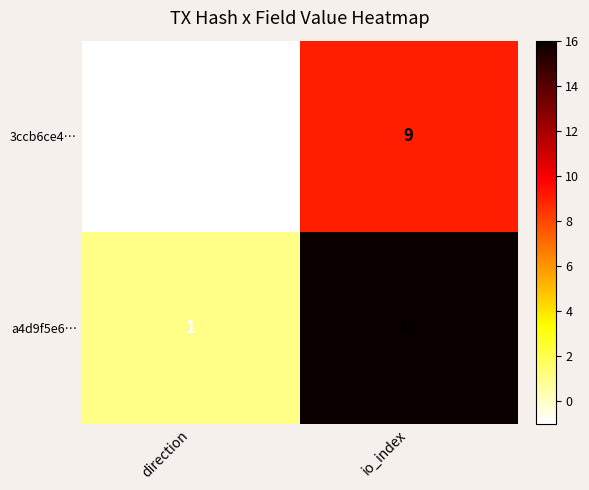

Between direction and io_index, which series saw the biggest shift?

a4d9f5e6…